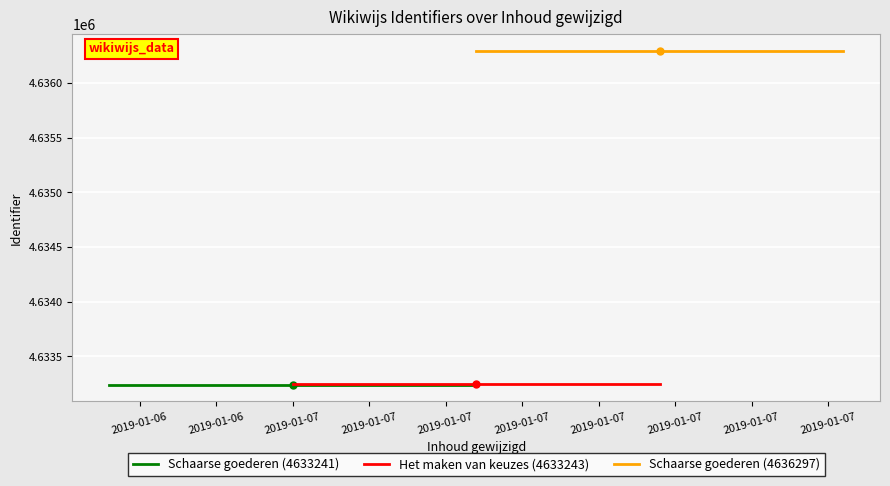

Count the number of data series in this chart.

3